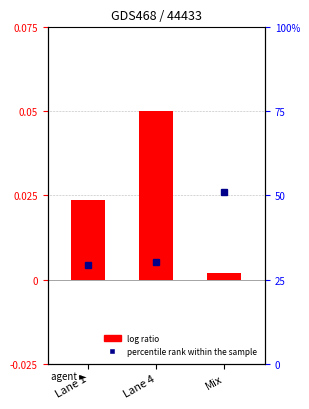

Are the bars grouped side by side (vs. stacked)?

No